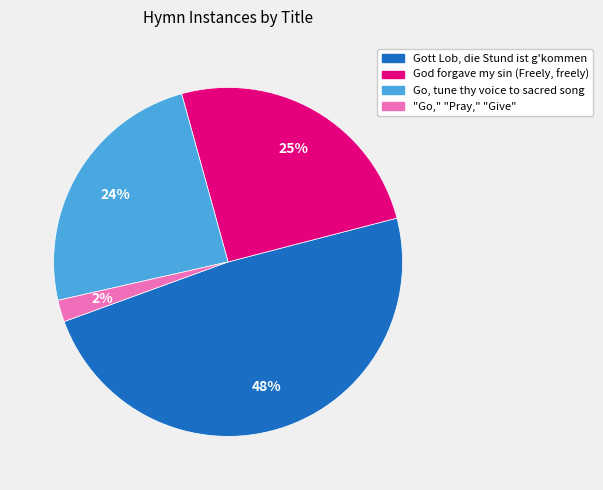

Between God forgave my sin (Freely, freely) and "Go," "Pray," "Give", which is larger?

God forgave my sin (Freely, freely)